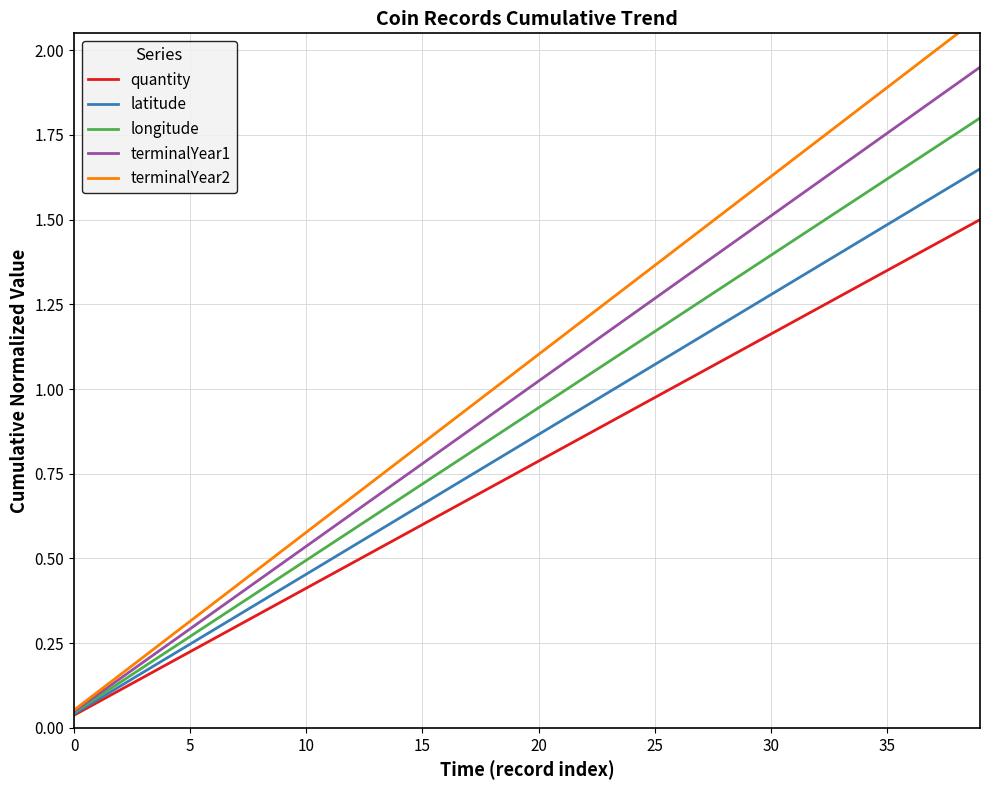

The latitude series shows 0.3 at 20. True or false?

False